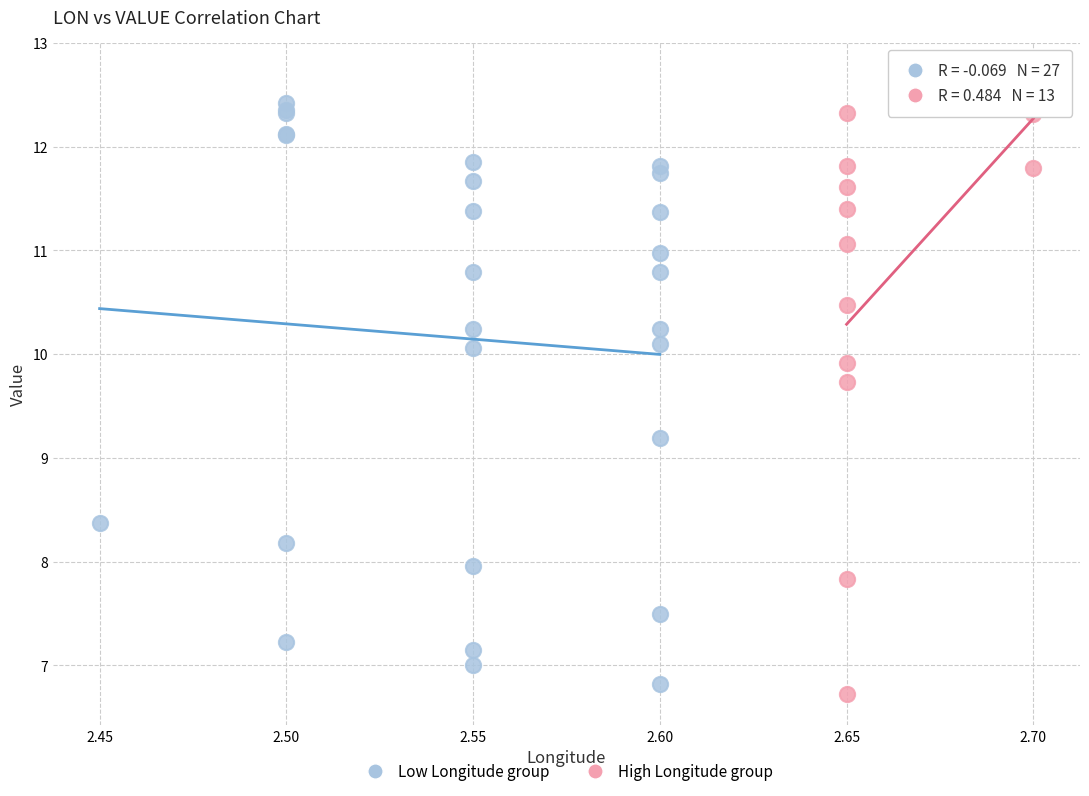

Which series contains the highest Y value?

High Longitude group